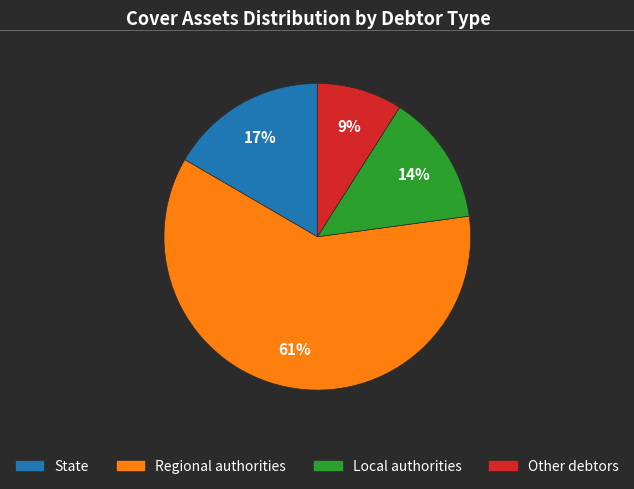

What is the majority slice?

Regional authorities